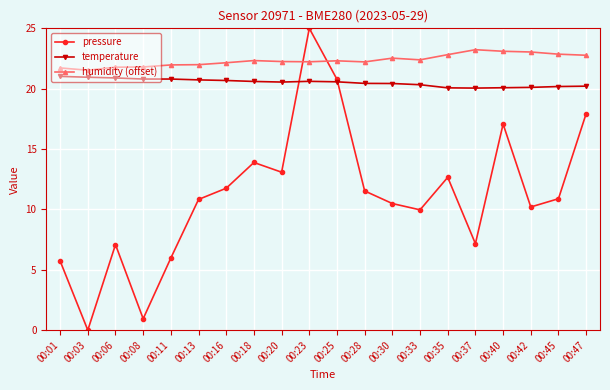

What is the sum of the pressure values at 00:33 and 00:30?

20.5